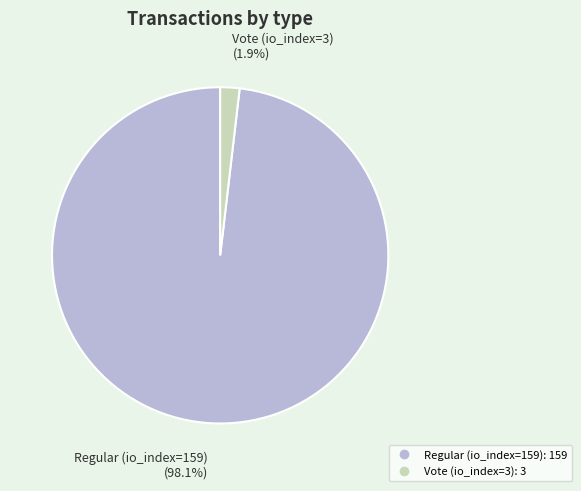

Count the number of slices in the pie.

2